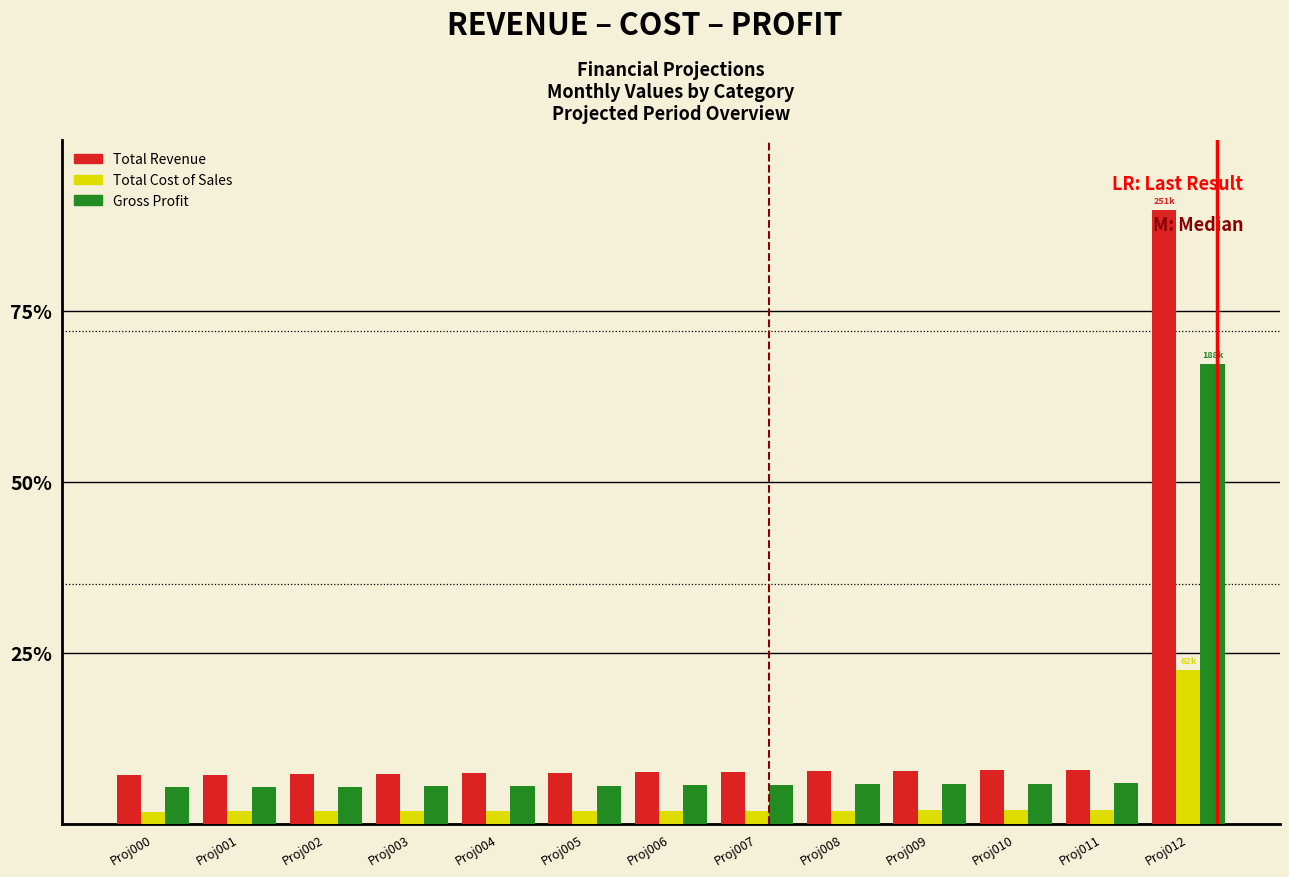

What are all the series names shown in the legend?

Total Revenue, Total Cost of Sales, Gross Profit